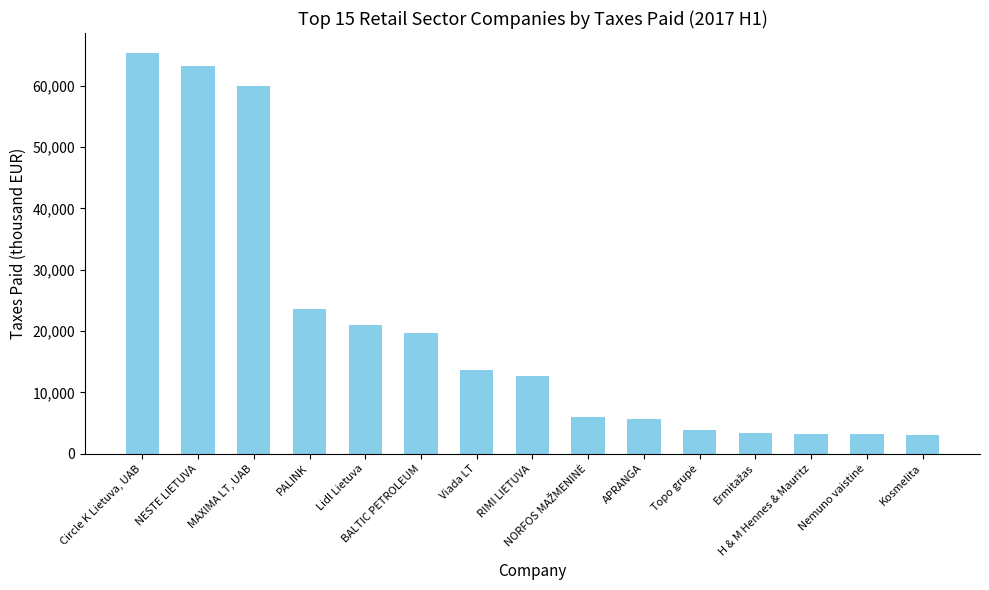

What is the value of the 12th bar from the left?

3385